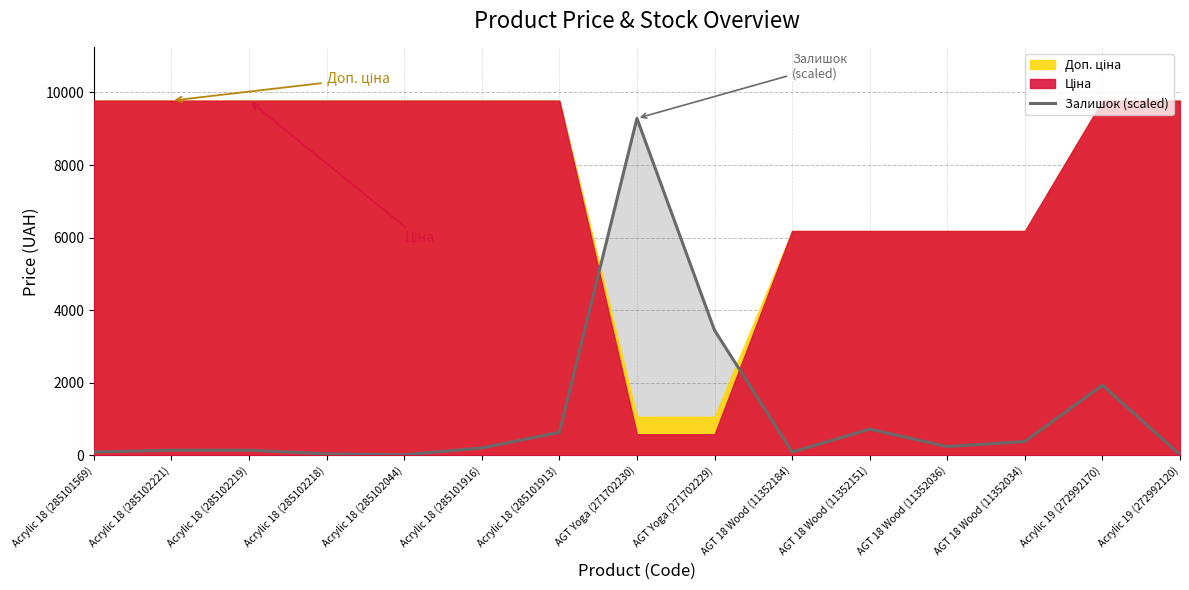

Where does the data first go above 201?

Acrylic 18 (285101916)